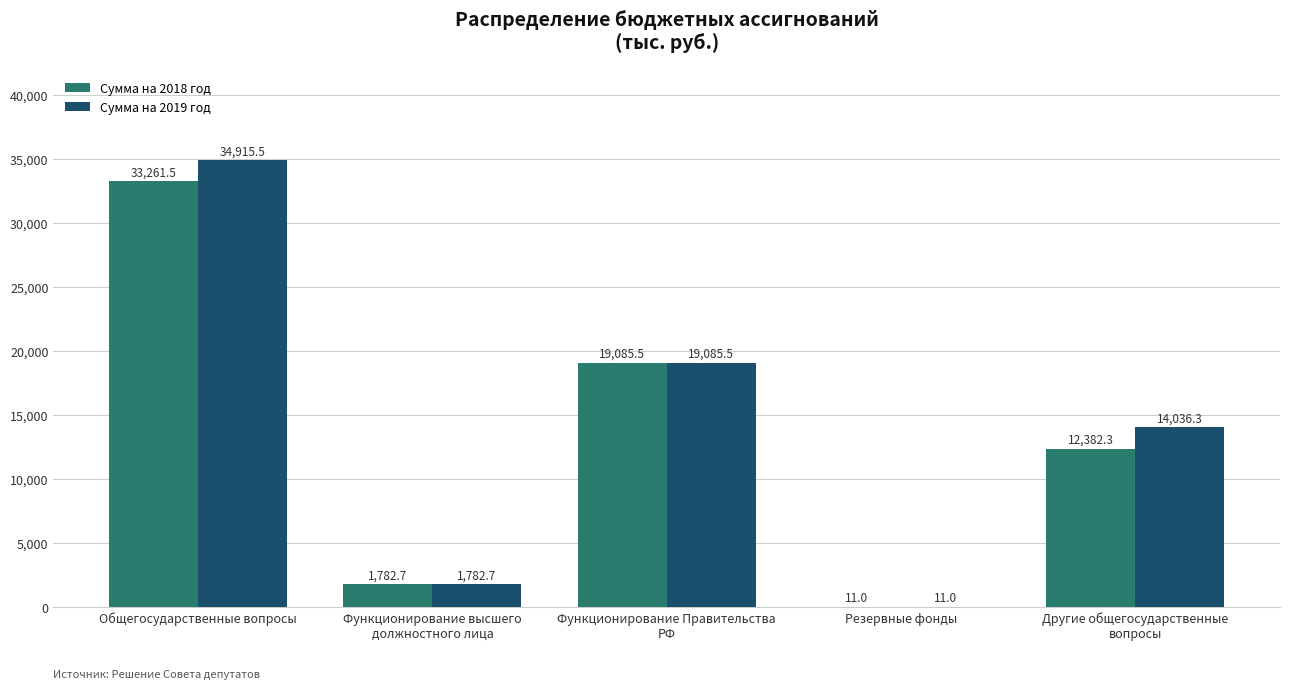

Is it true that Сумма на 2018 год equals 1782.7 at Функционирование высшего
должностного лица?

True